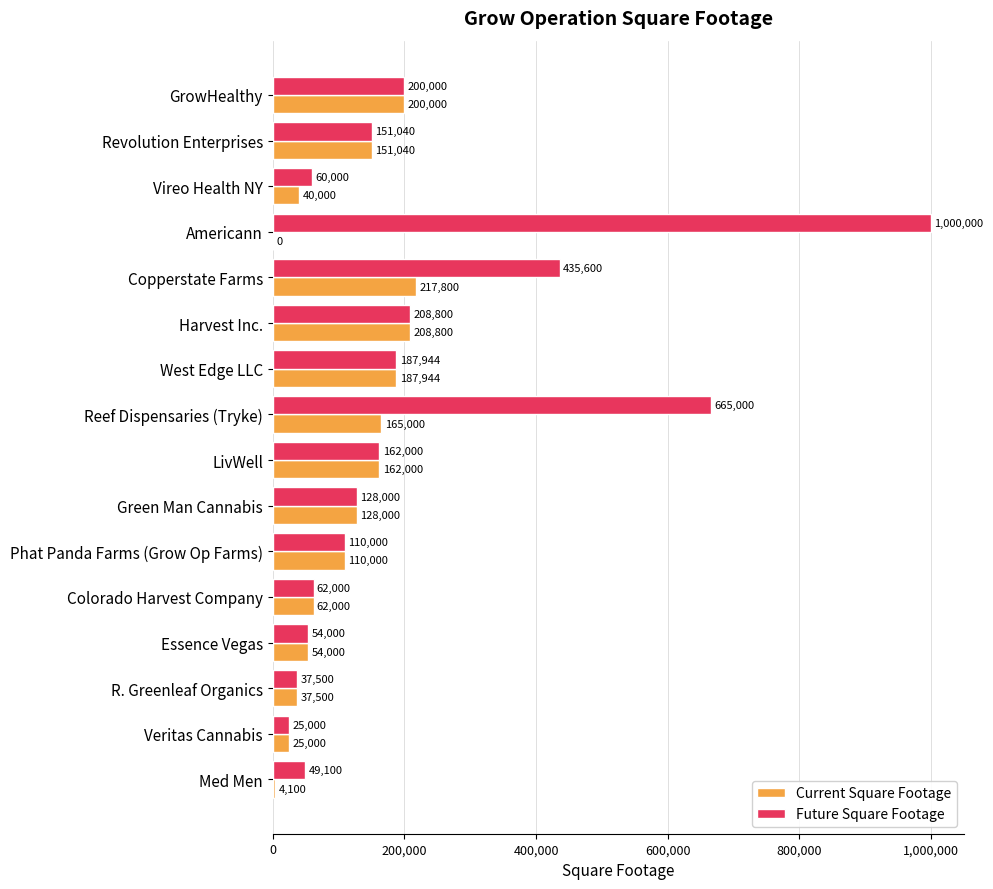

What is the maximum value for Future Square Footage?

1000000